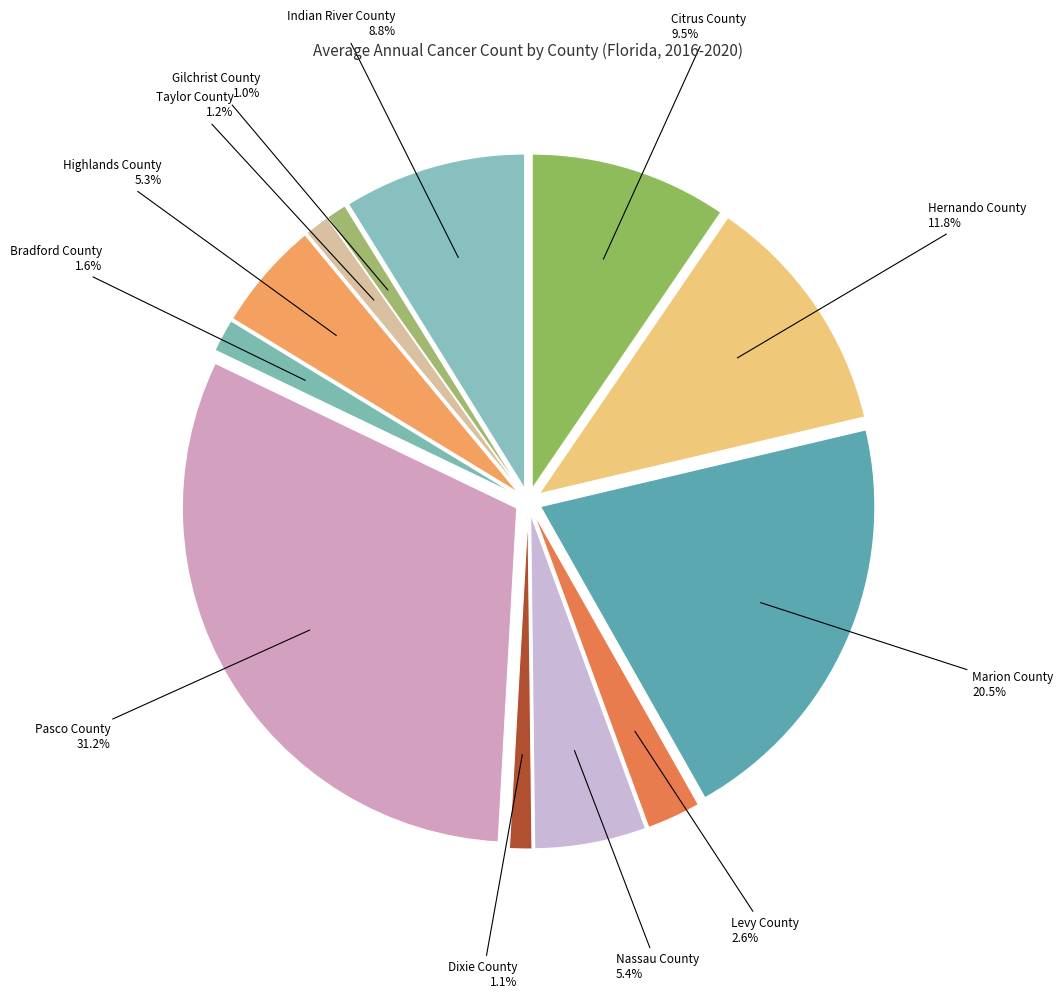

Count the number of slices in the pie.

12